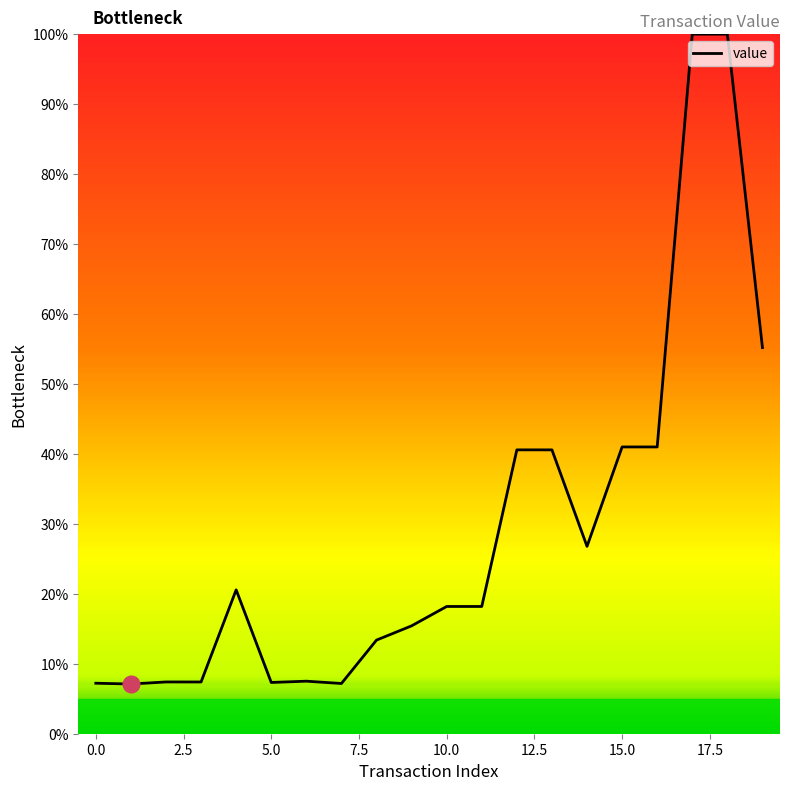

What is the smallest value displayed?

7.1